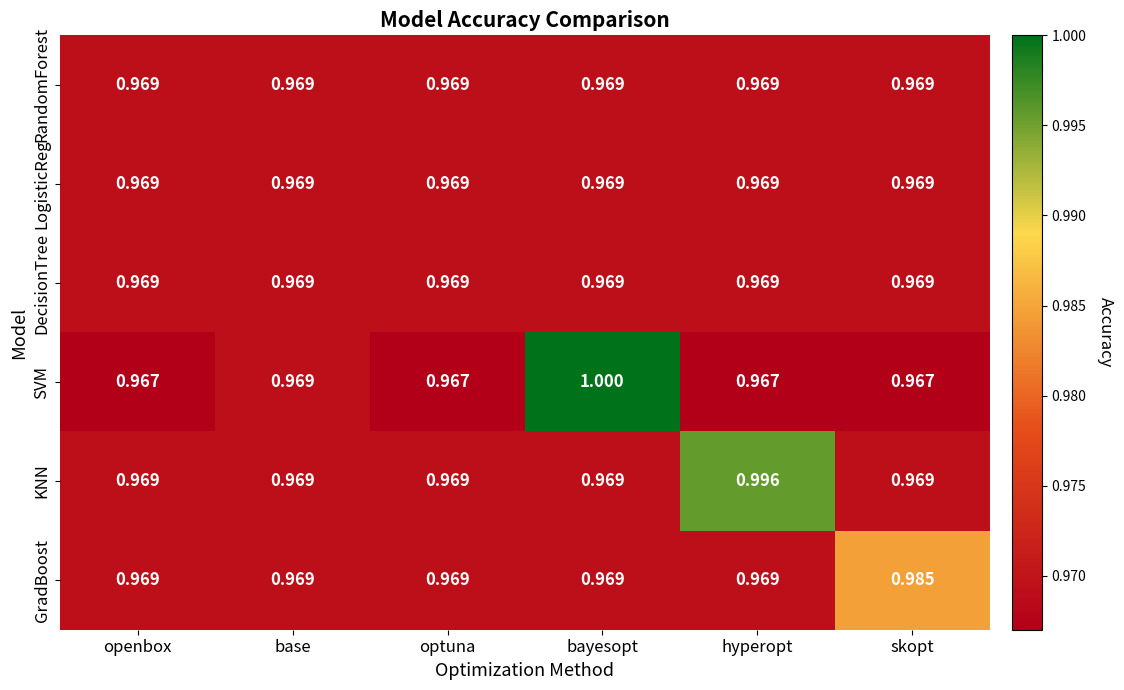

At how many categories does at least one series exceed 0?

6